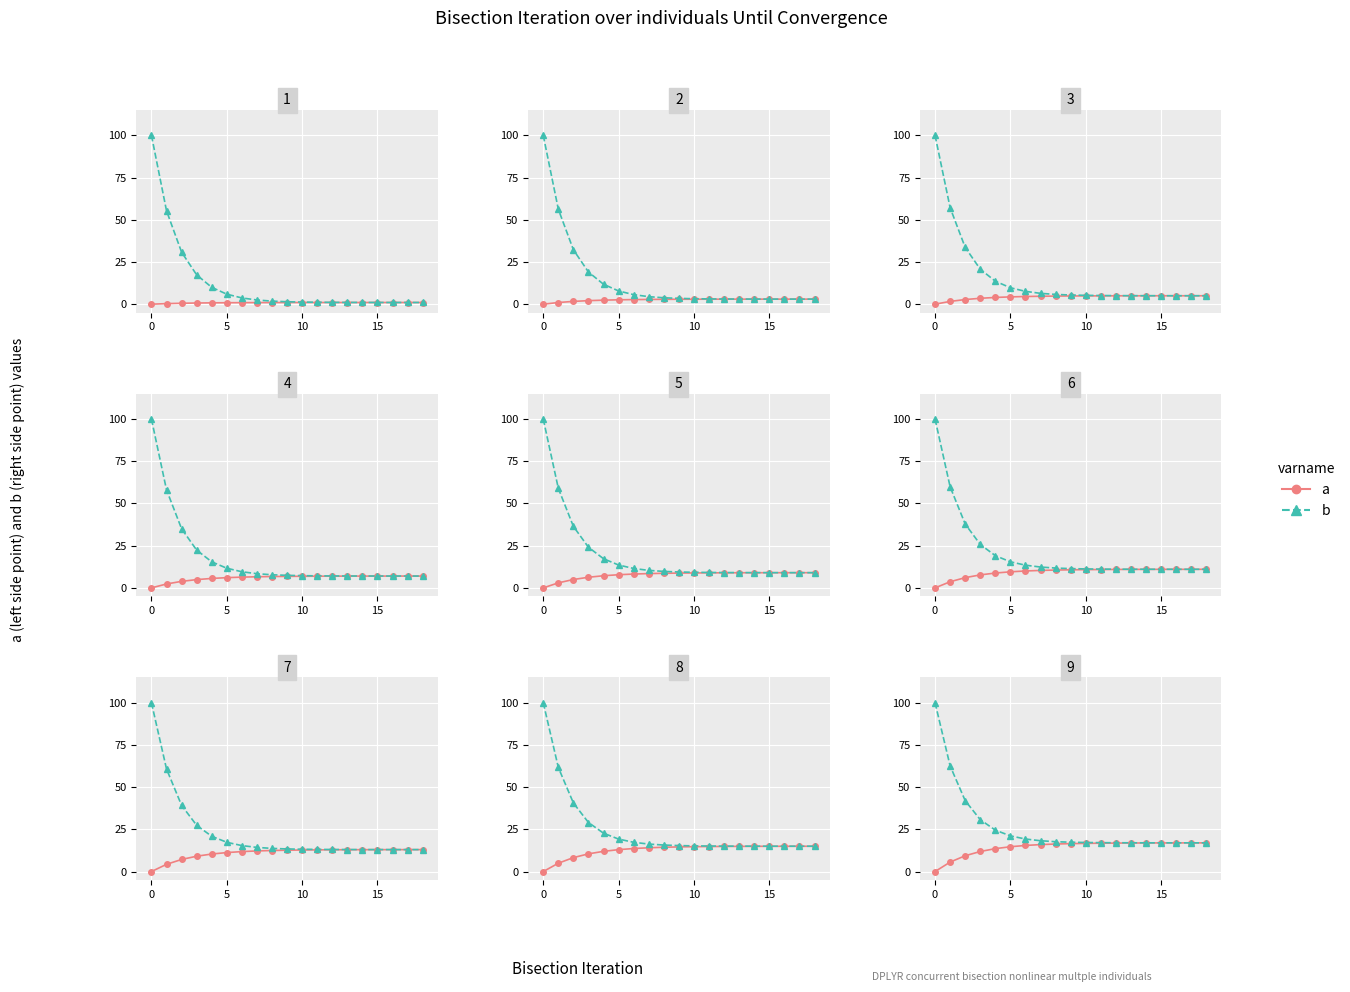

How many data points does each series have?

19